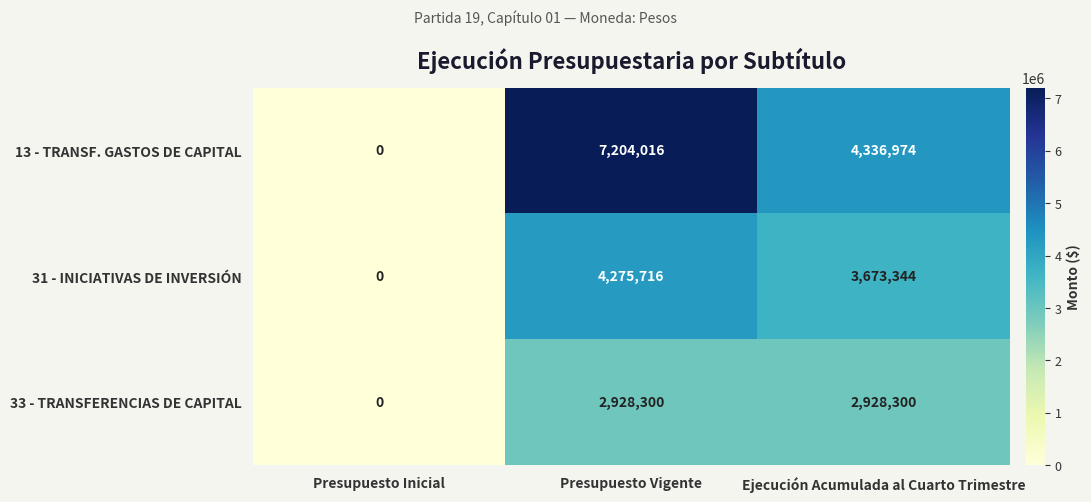

Which category has the highest value across all series?

Presupuesto Vigente